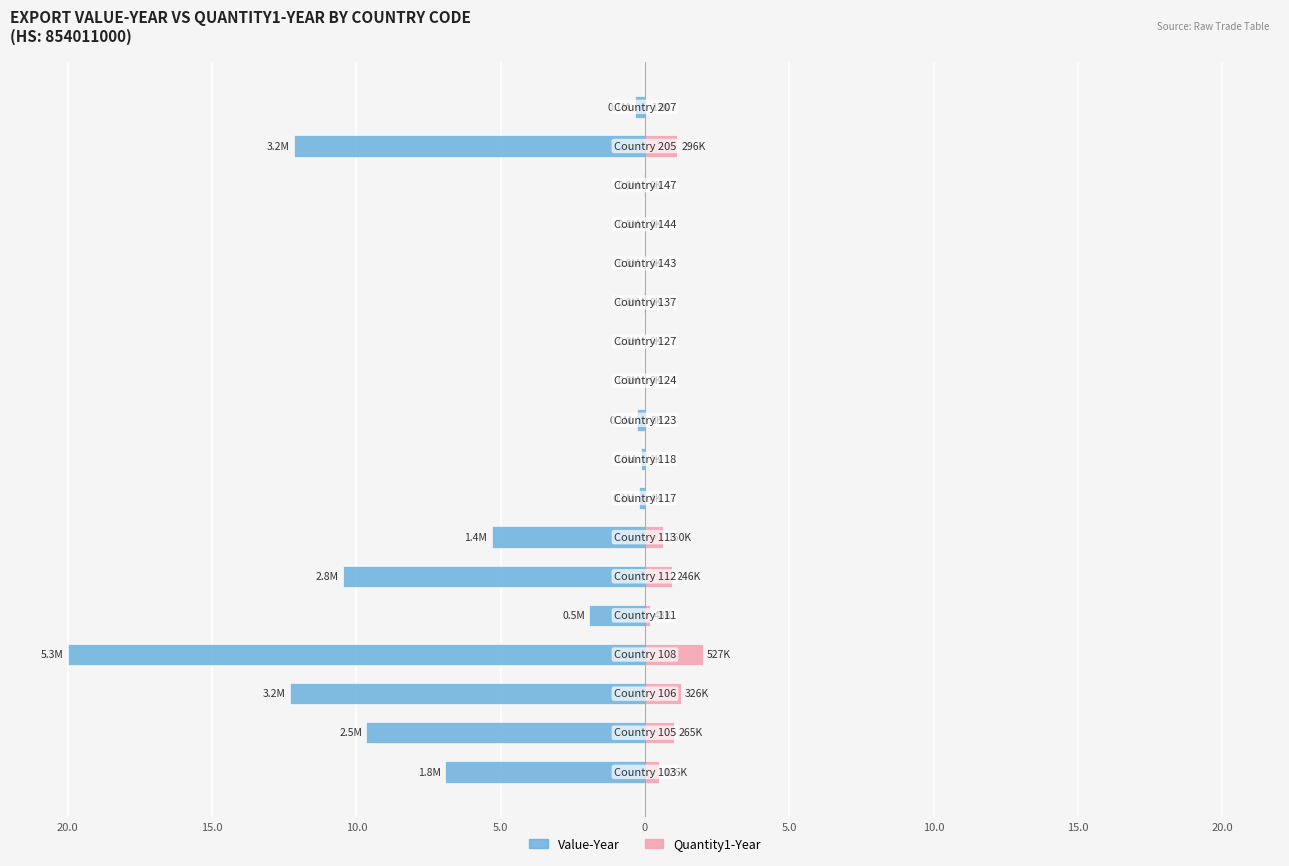

How many distinct data groups are displayed?

2